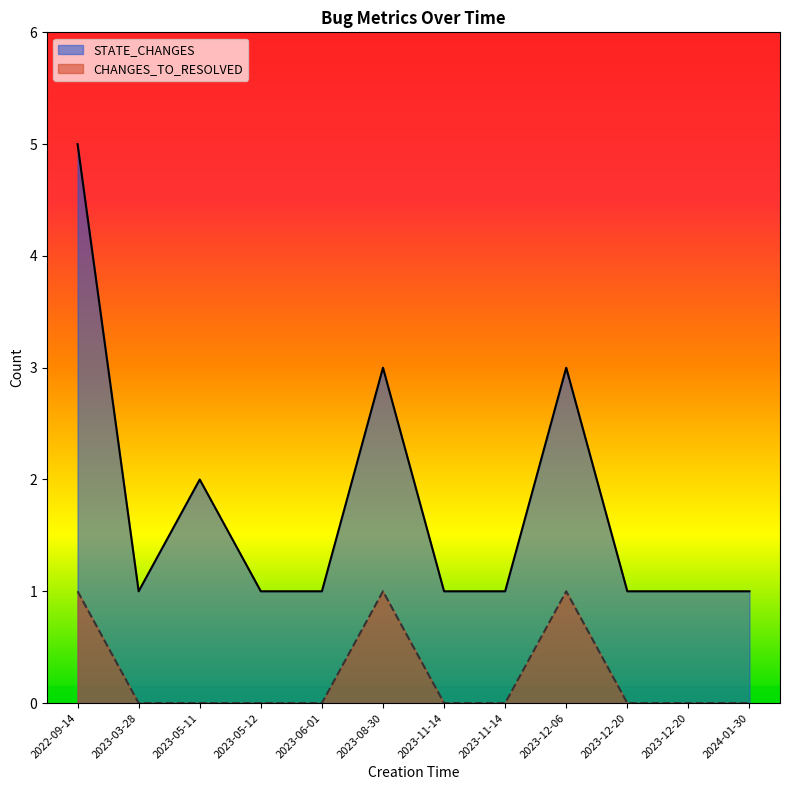

True or false: STATE_CHANGES and CHANGES_TO_RESOLVED cross at least once.

False